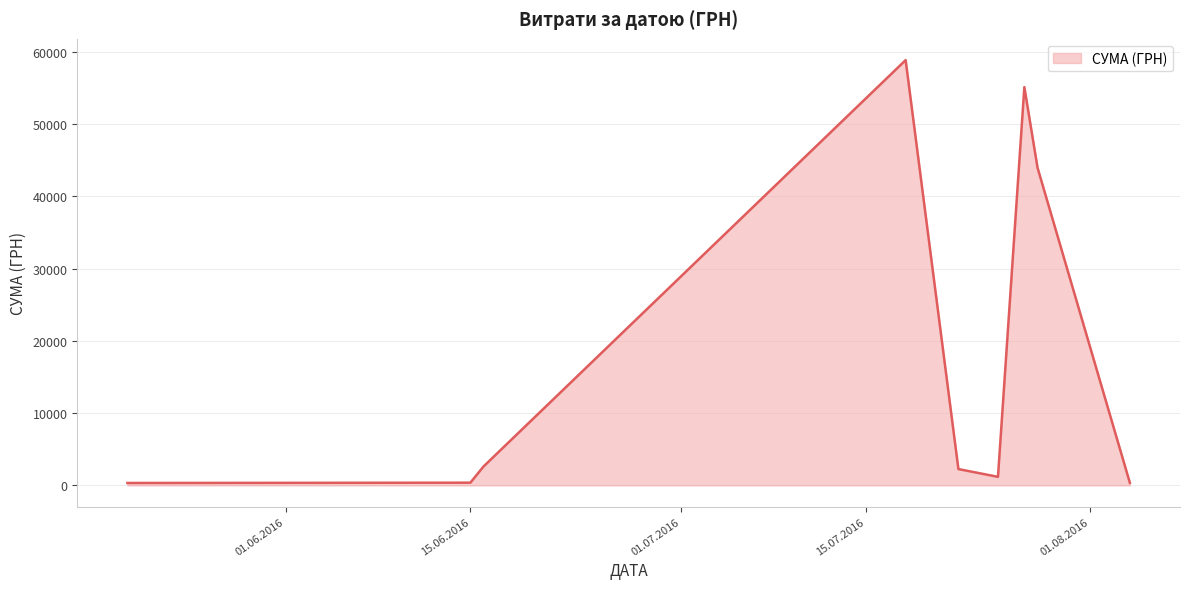

What is the greatest value displayed?

58840.0